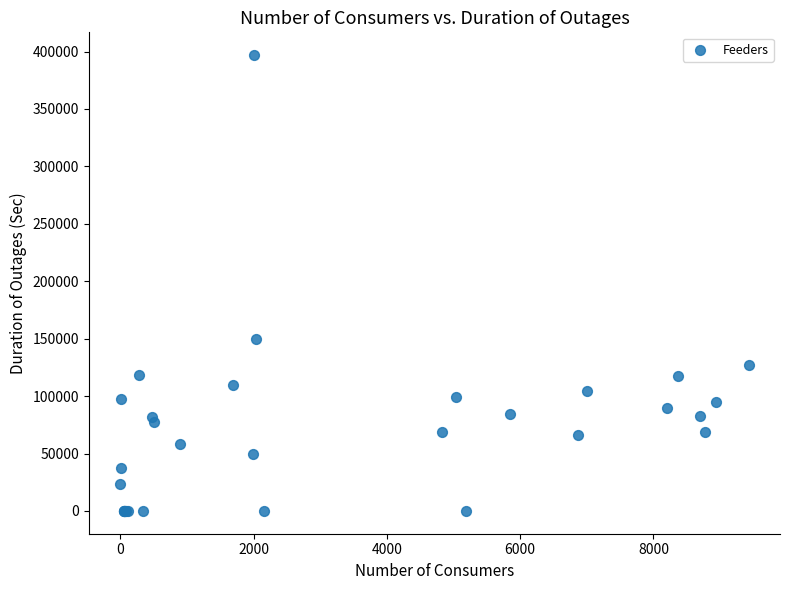

What Y value in the scatter plot is closest to 198450?

149400